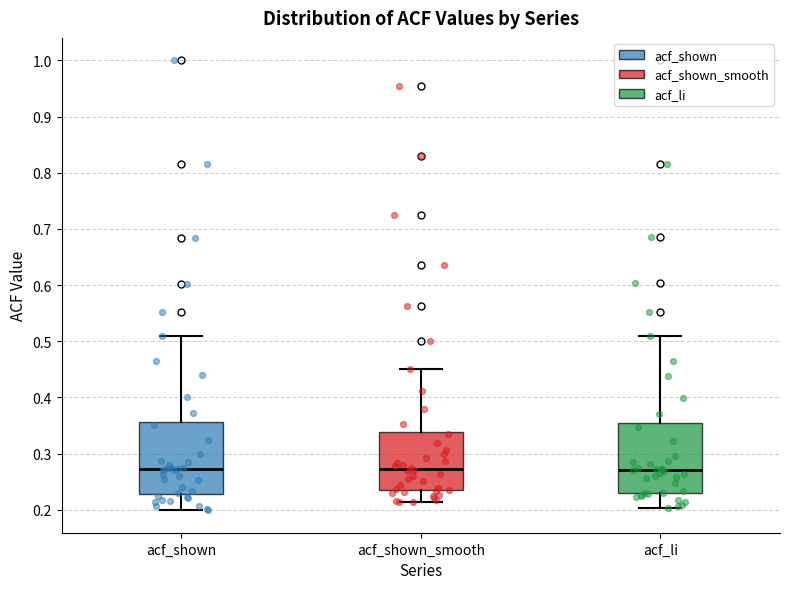

Reading left to right, transcribe this box plot: for each box, give where its median line is, the range the box spans, and where its two whiskers end, as read against the y-axis. The values are not printed on the chart, so give them approximately, as read against the axis.

acf_shown: median 0.27, box 0.23 to 0.36, whiskers 0.20 to 0.51
acf_shown_smooth: median 0.27, box 0.23 to 0.34, whiskers 0.21 to 0.45
acf_li: median 0.27, box 0.23 to 0.35, whiskers 0.20 to 0.51